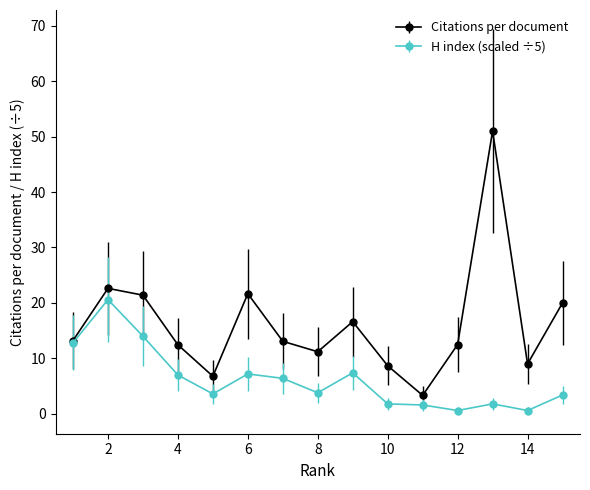

What is the value of the Citations per document point at the 1st from the left?

13.2